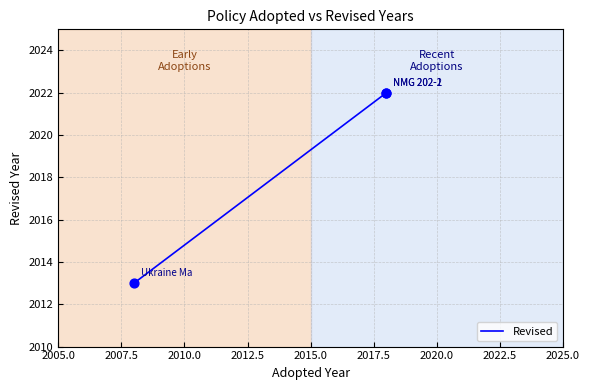

Between 2007.5 and 2005.0, which is larger?

2007.5